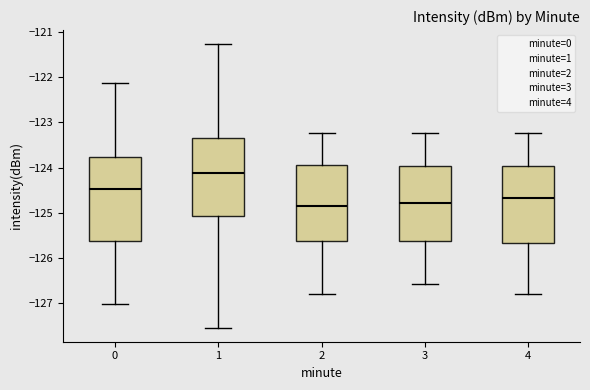

Reading left to right, transcribe this box plot: for each box, give where its median line is, the range the box spans, and where its two whiskers end, as read against the y-axis. The values are not printed on the chart, so give them approximately, as read against the axis.

0: median -124.5, box -125.6 to -123.8, whiskers -127.0 to -122.1
1: median -124.1, box -125.1 to -123.3, whiskers -127.5 to -121.3
2: median -124.8, box -125.6 to -123.9, whiskers -126.8 to -123.2
3: median -124.8, box -125.6 to -124.0, whiskers -126.6 to -123.2
4: median -124.7, box -125.7 to -124.0, whiskers -126.8 to -123.2